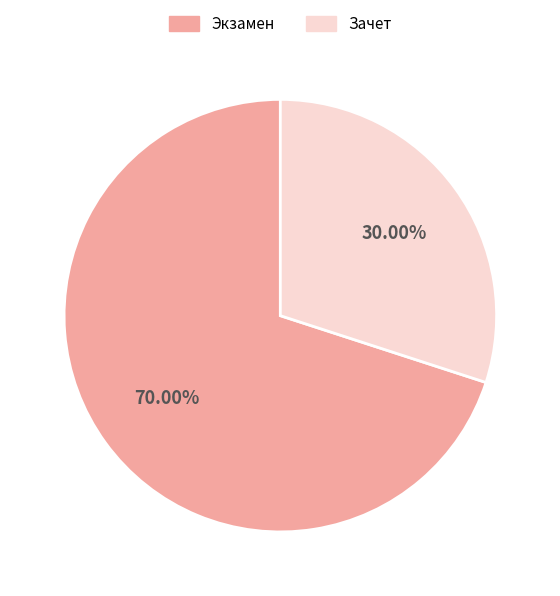

Rank the categories by value from lowest to highest.

Зачет, Экзамен